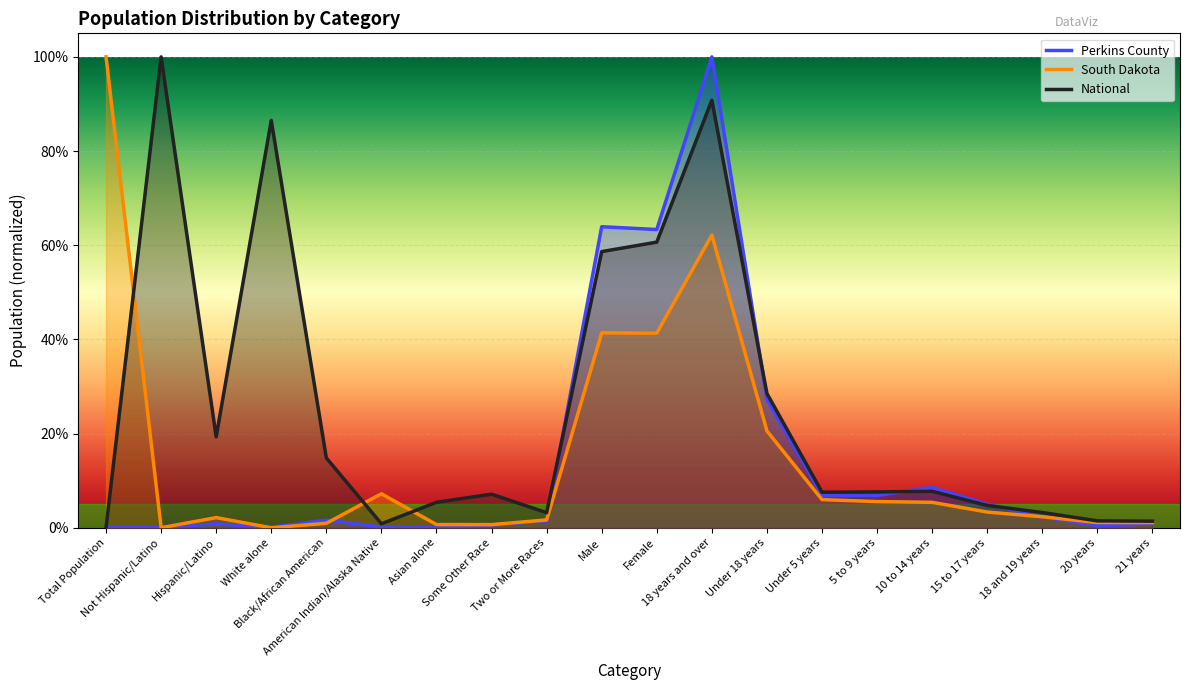

What is the maximum value shown in the chart?

1.0